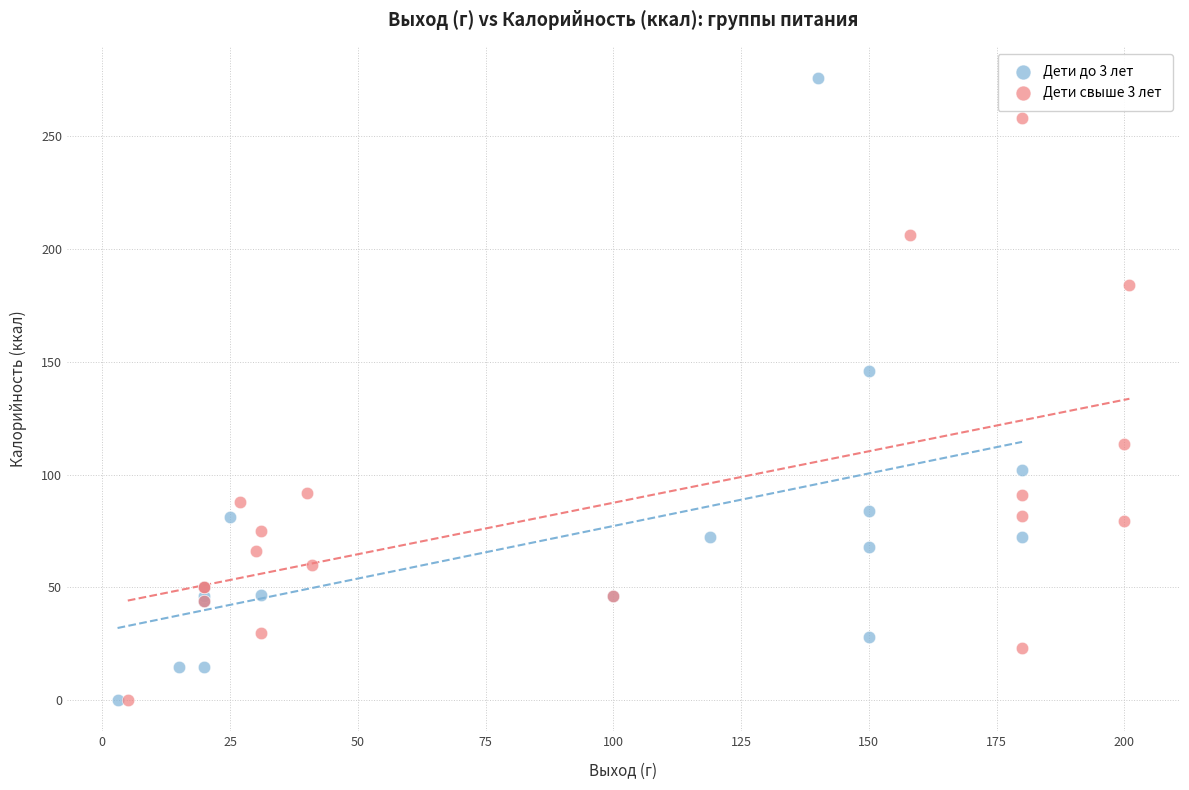

Which series has the widest spread of Y values?

Дети до 3 лет